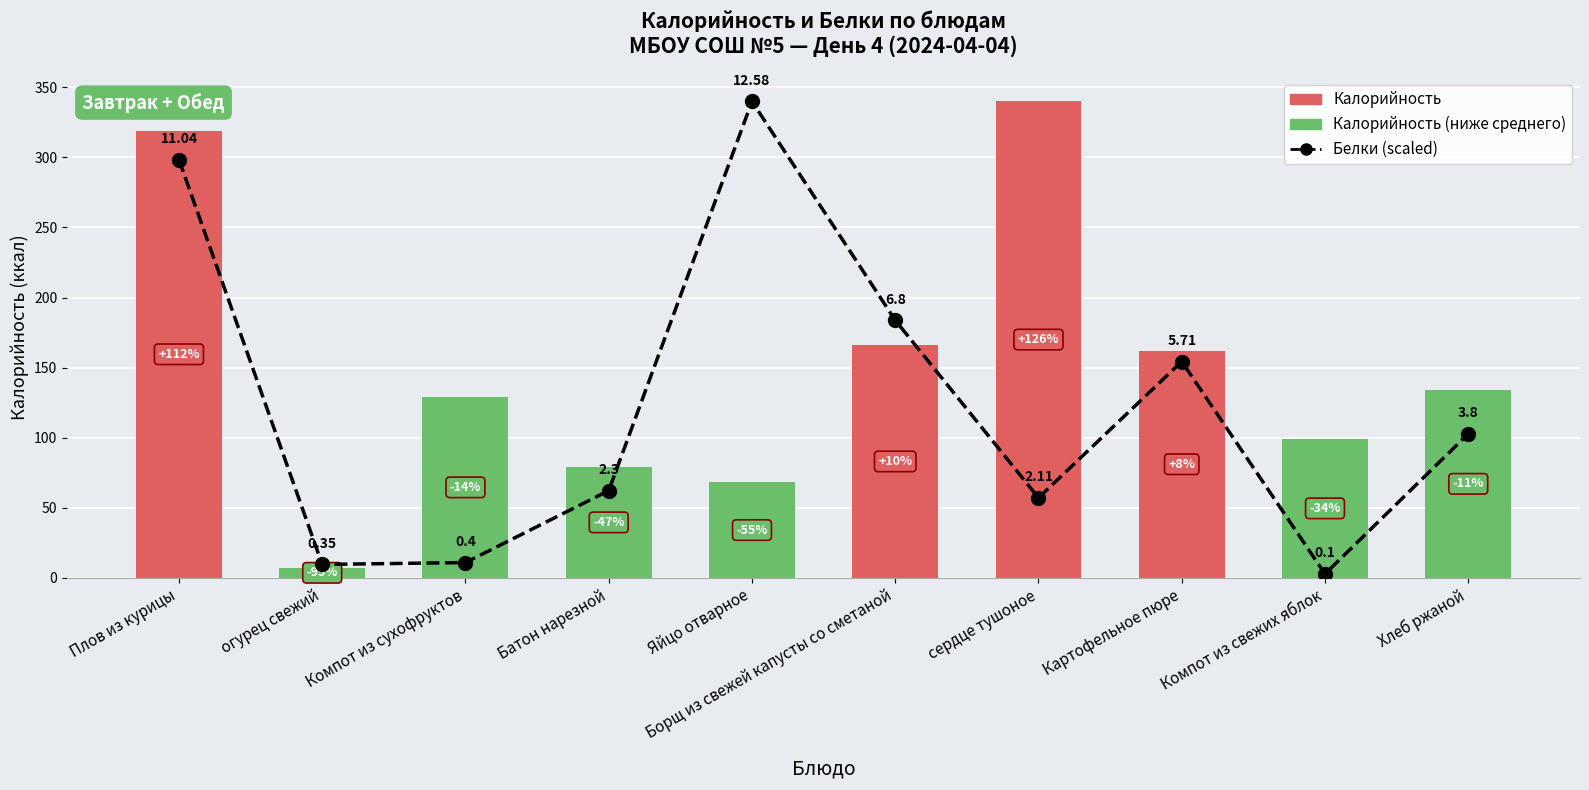

What is the average value of the Белки (scaled) series?

122.1